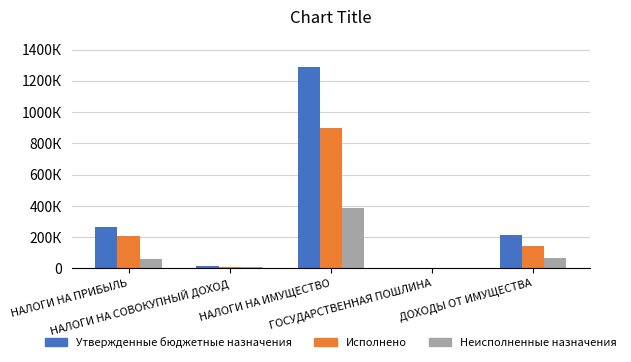

What is the highest value of the Неисполненные назначения series?

388825.4